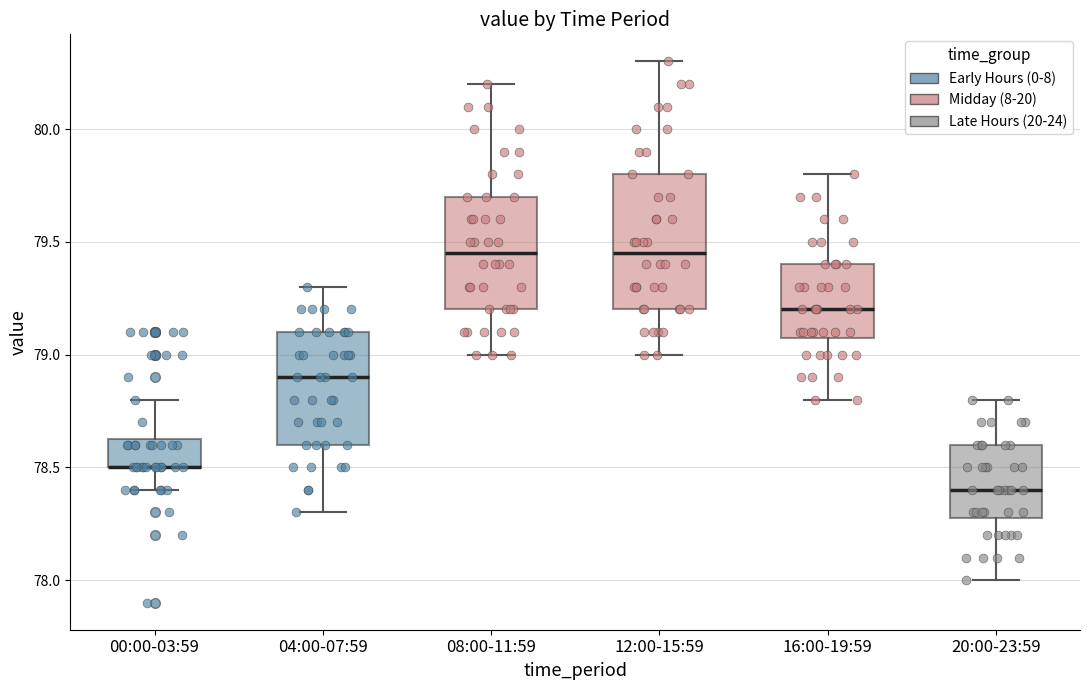

Reading left to right, read every box against the y-axis: the position of its median line, the range the box covers, and the ends of its whiskers. The values are not printed on the chart, so give them approximately, as read against the axis.

00:00-03:59: median 78.50 (drawn on the box's lower edge), box 78.50 to 78.65, whiskers 78.40 to 78.80
04:00-07:59: median 78.90, box 78.60 to 79.10, whiskers 78.30 to 79.30
08:00-11:59: median 79.45, box 79.20 to 79.70, whiskers 79.00 to 80.20
12:00-15:59: median 79.45, box 79.20 to 79.80, whiskers 79.00 to 80.30
16:00-19:59: median 79.20, box 79.10 to 79.40, whiskers 78.80 to 79.80
20:00-23:59: median 78.40, box 78.30 to 78.60, whiskers 78.00 to 78.80